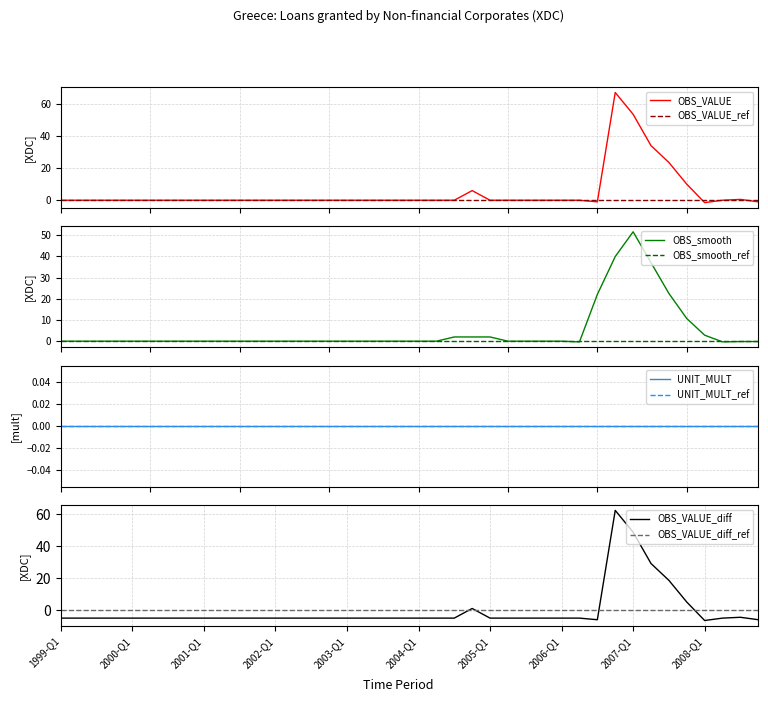

True or false: the data shows -1.5 at 2008-Q1.

True